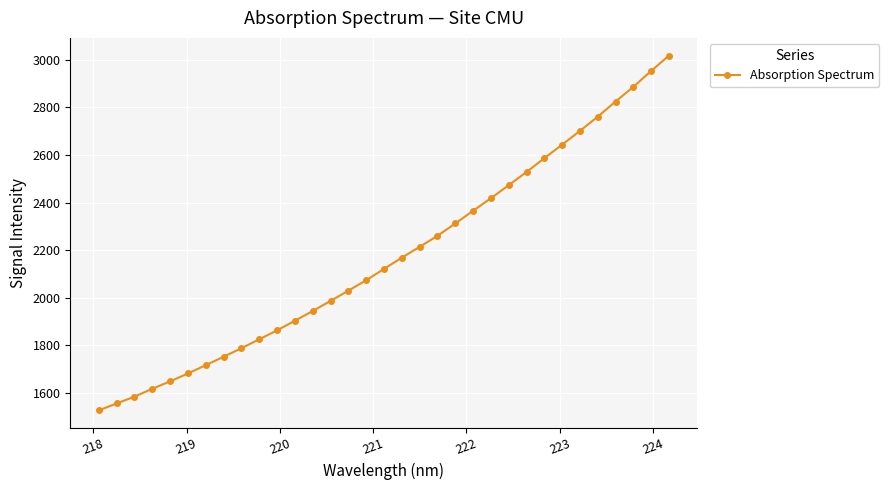

What is the maximum value shown in the chart?

3016.5